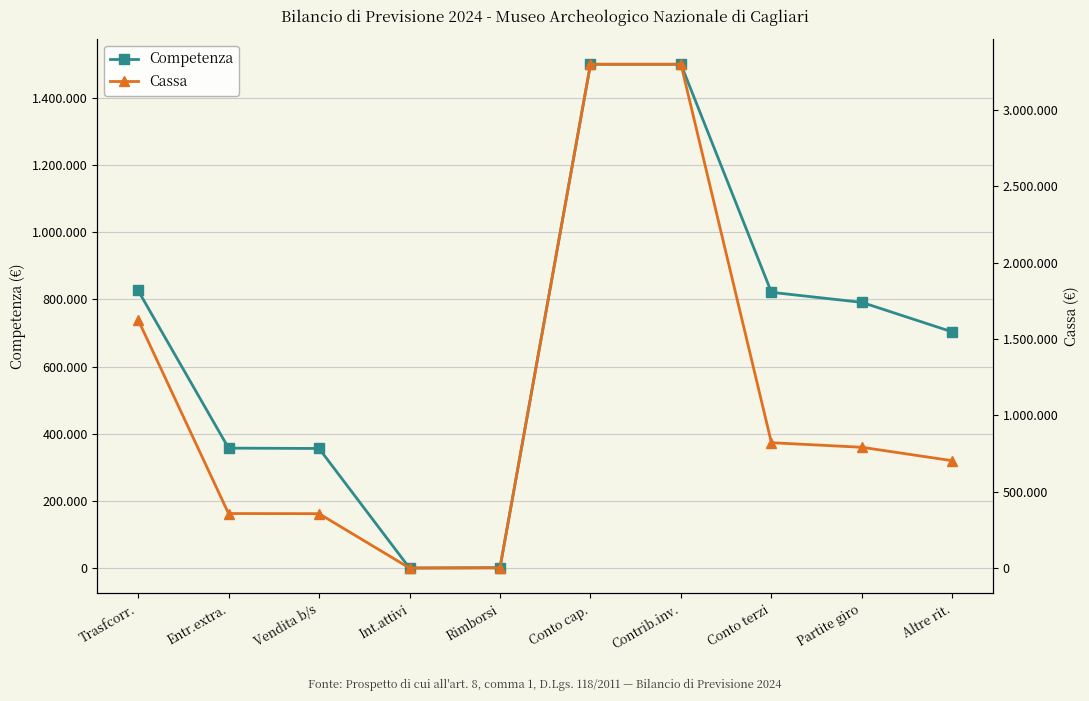

How many categories are shown in the chart?

10